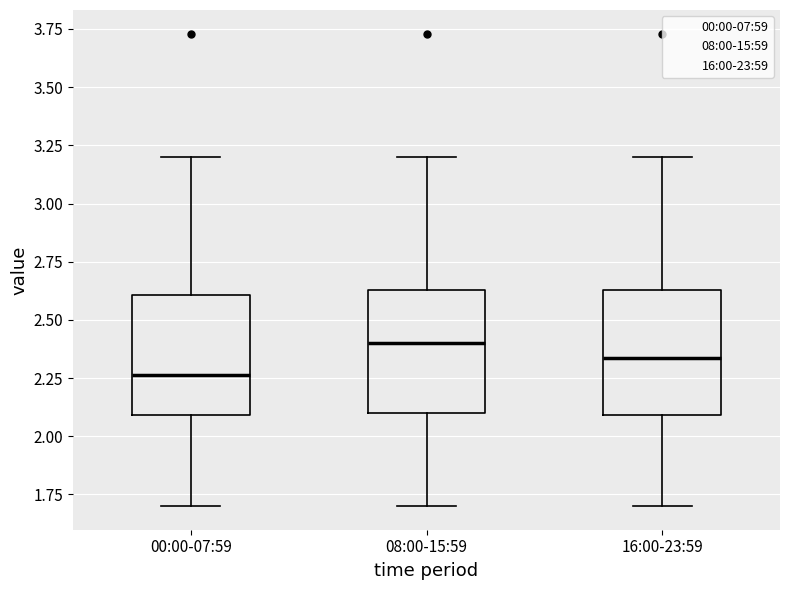

Reading left to right, read every box against the y-axis: the position of its median line, the range the box covers, and the ends of its whiskers. The values are not printed on the chart, so give them approximately, as read against the axis.

00:00-07:59: median 2.25, box 2.10 to 2.60, whiskers 1.70 to 3.20
08:00-15:59: median 2.40, box 2.10 to 2.65, whiskers 1.70 to 3.20
16:00-23:59: median 2.35, box 2.10 to 2.65, whiskers 1.70 to 3.20